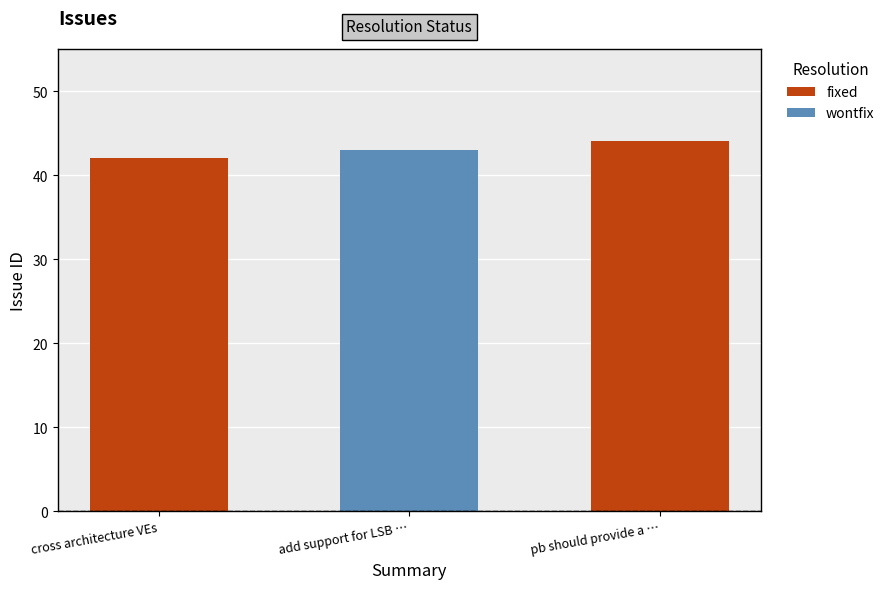

What is the lowest value of the fixed series?

42